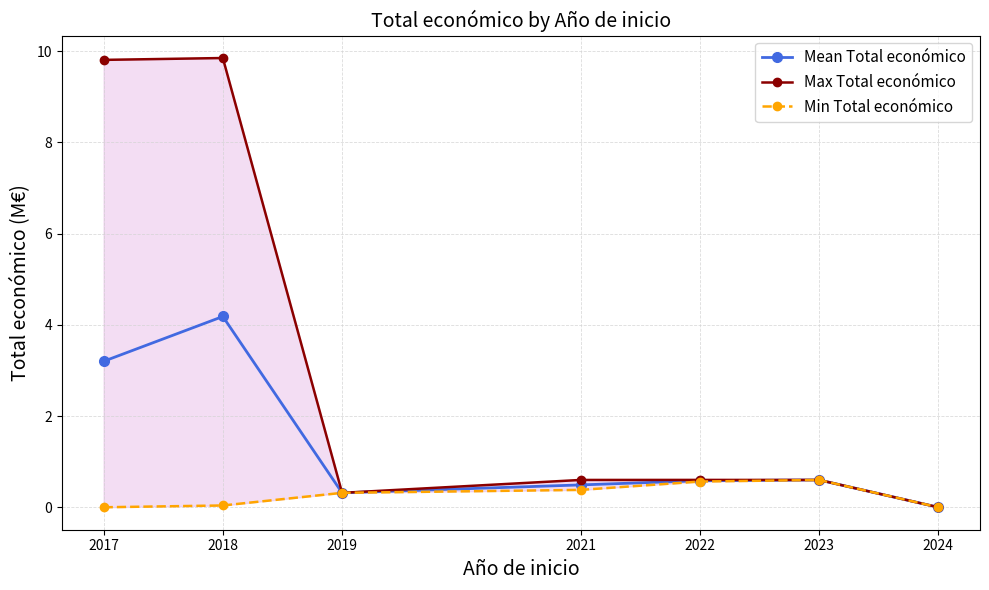

How many lines are shown in the chart?

3